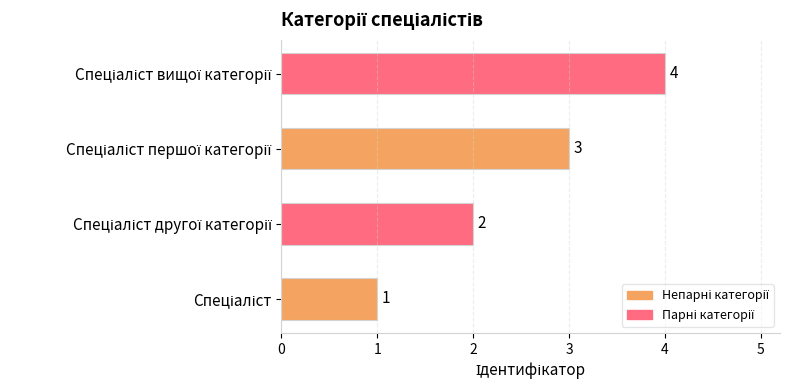

What is the sum of all values?

10